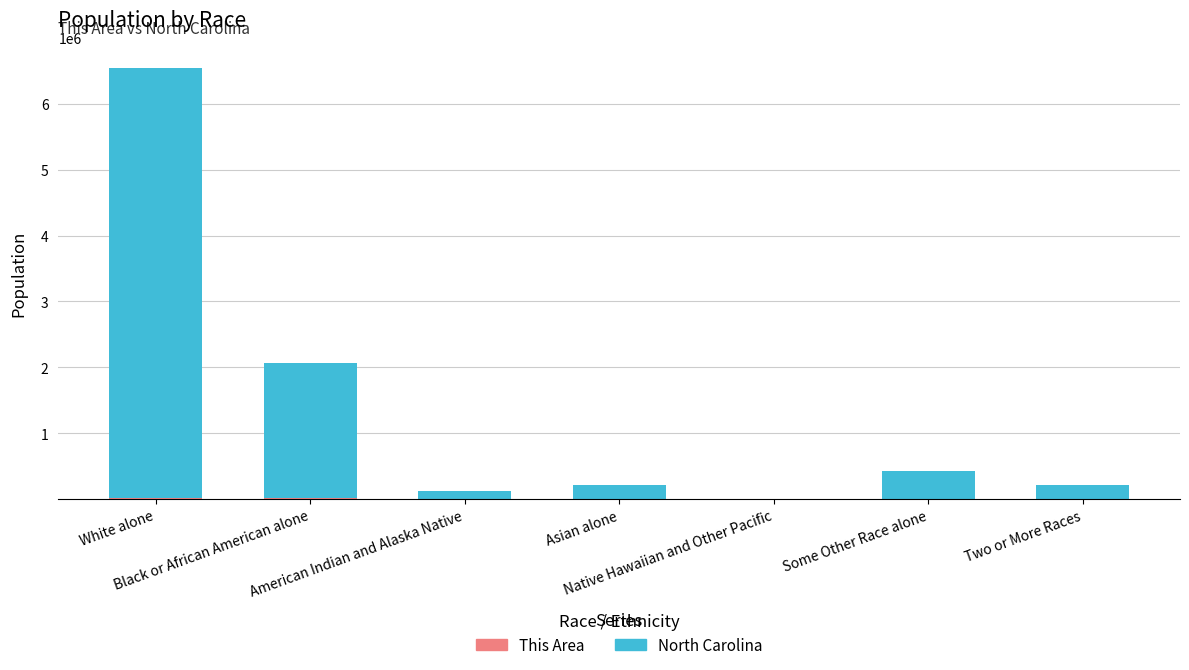

Which series has the widest spread of values?

North Carolina